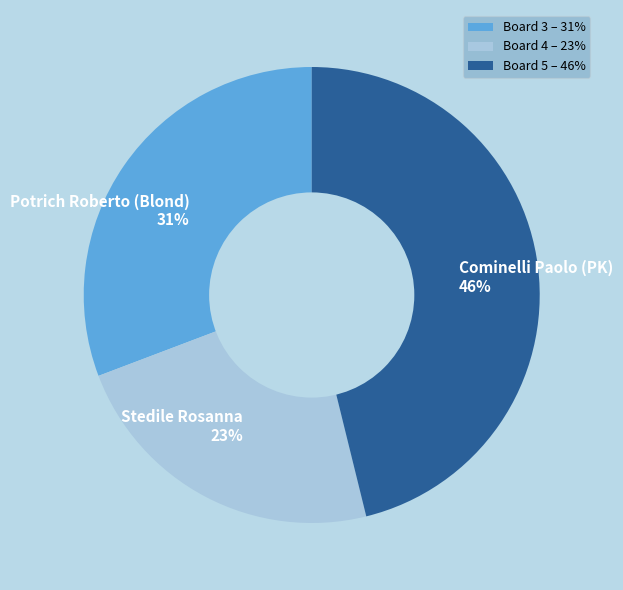

Between Stedile Rosanna and Cominelli Paolo (PK), which is larger?

Cominelli Paolo (PK)